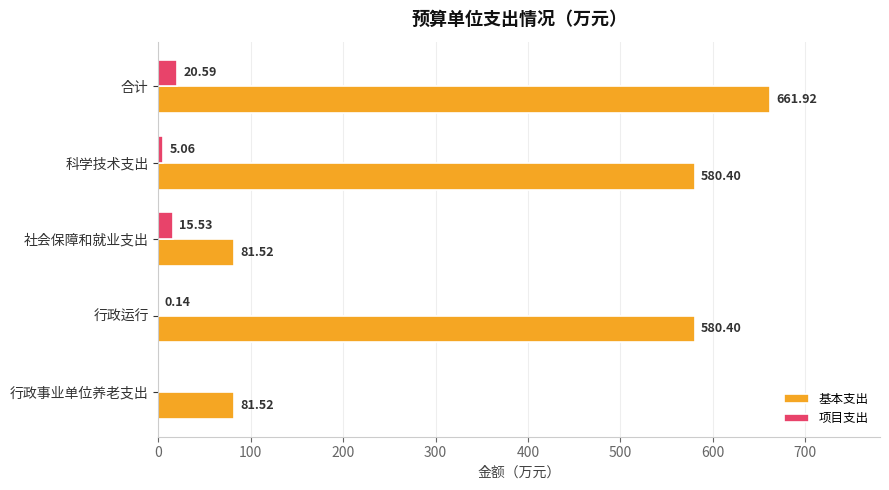

How many values in the 项目支出 series exceed 5?

3